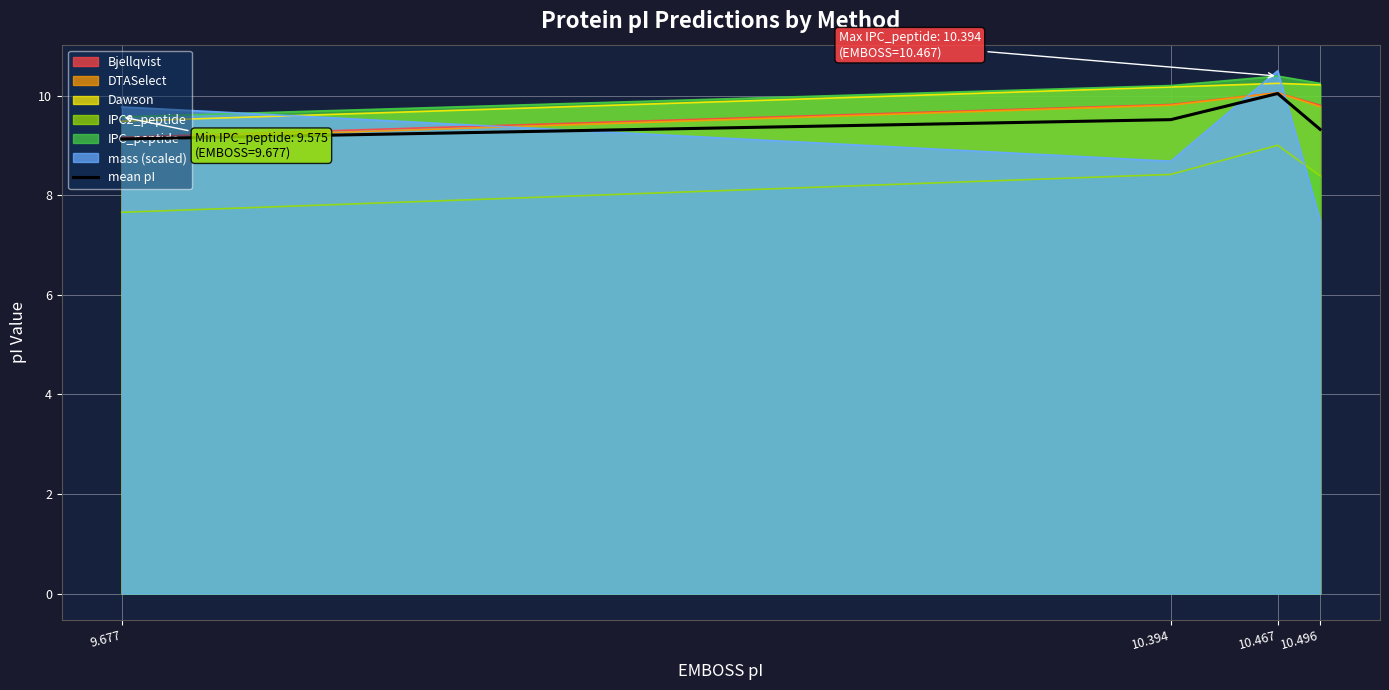

The value at 10.496 is 9.3. True or false?

True